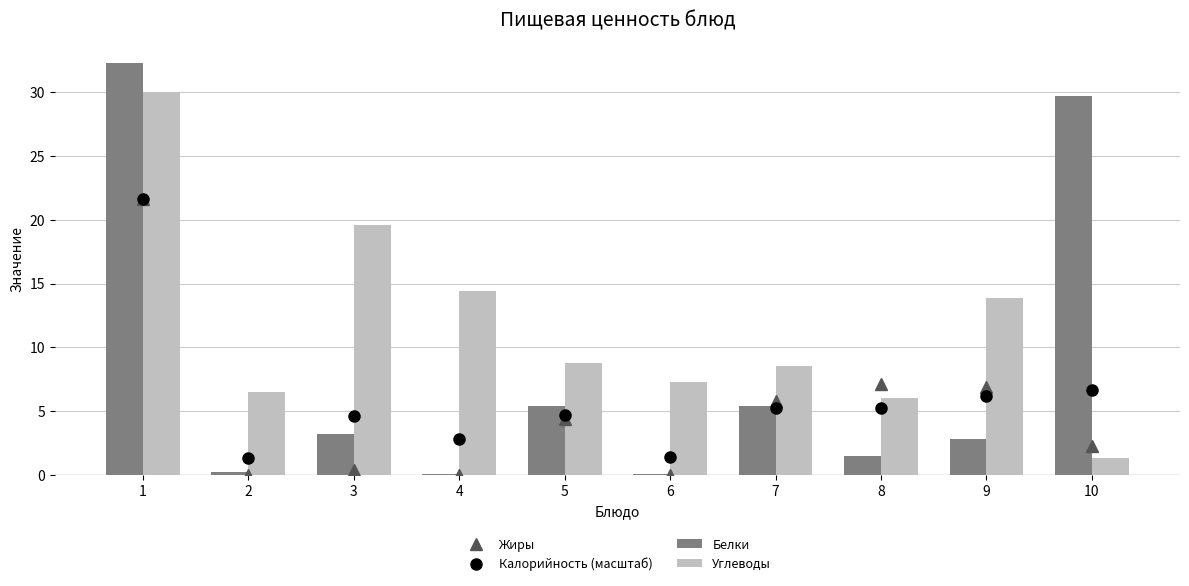

Is it true that Калорийность (масштаб) equals 9.8 at 10?

False